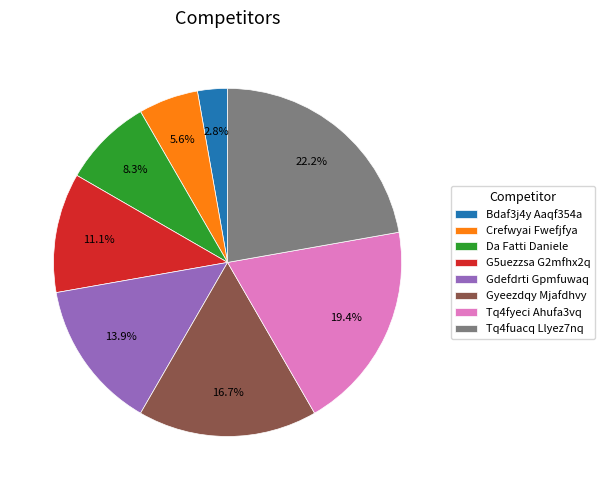

True or false: Crefwyai Fwefjfya accounts for 6% of the total.

True